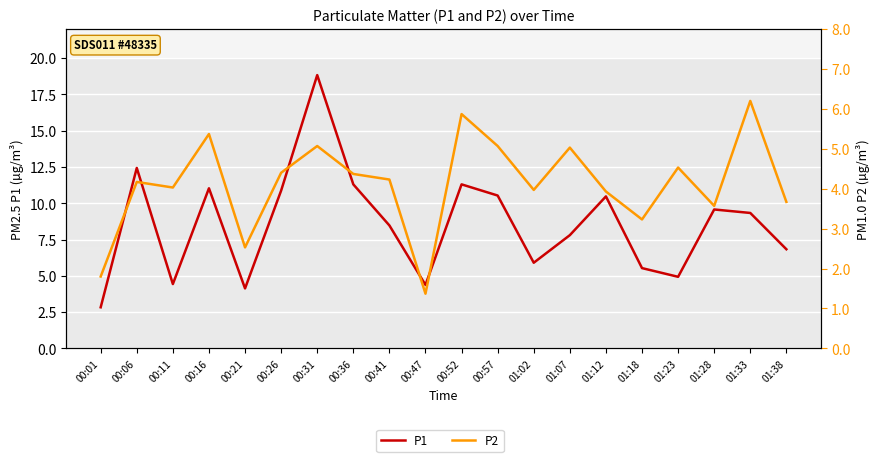

Is the value of P2 at 00:41 greater than the value of P1 at 00:36?

No